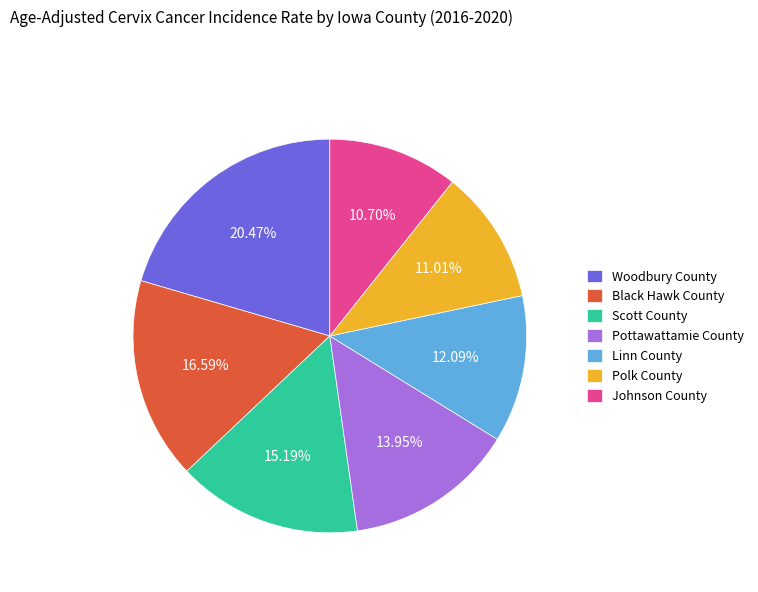

What is the largest slice in the pie chart?

Woodbury County